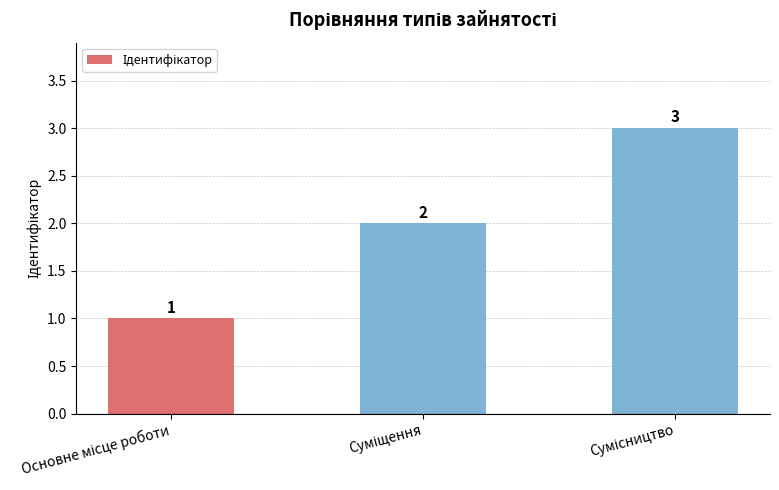

How many series are shown in this chart?

1